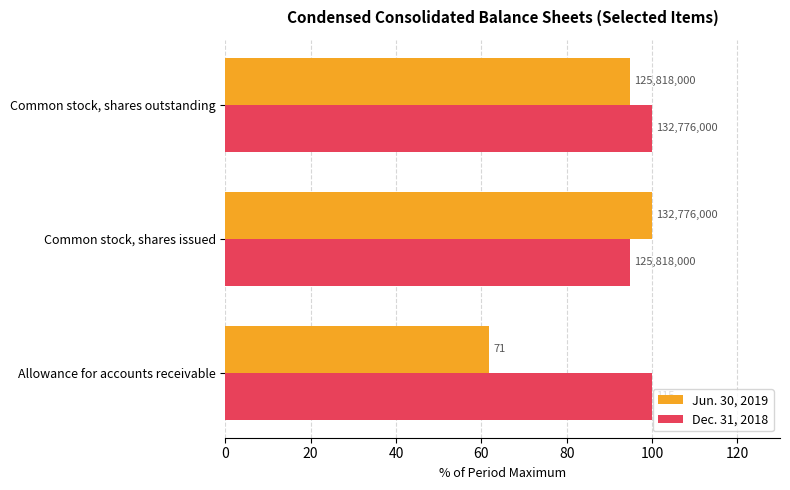

Which series has the widest spread of values?

Jun. 30, 2019